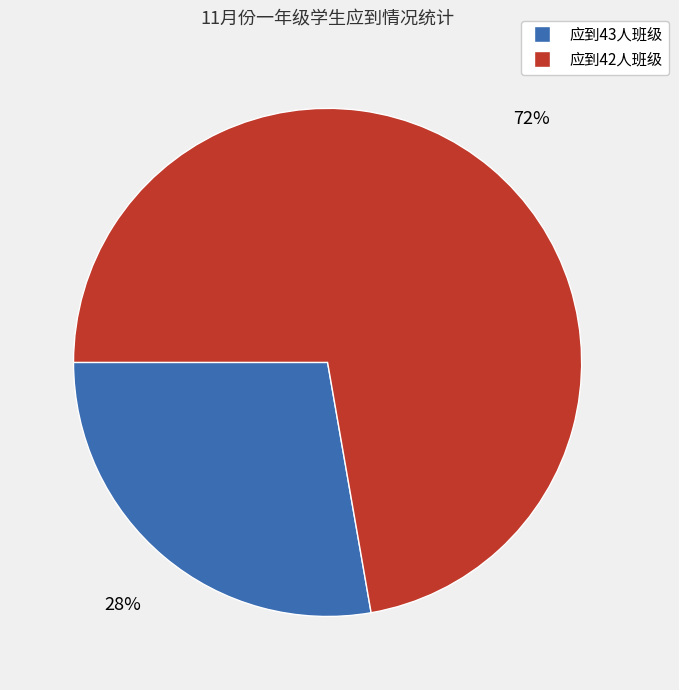

Does any single category account for the majority?

Yes